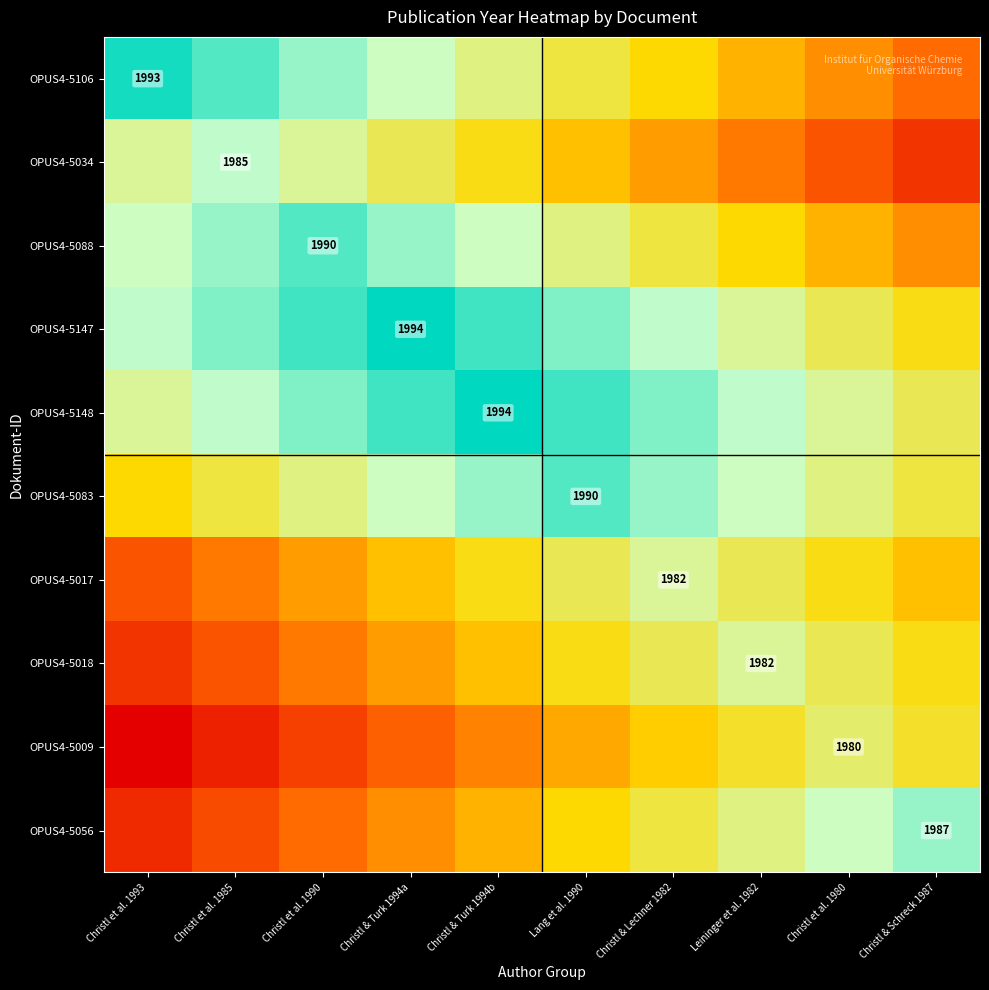

True or false: OPUS4-5148 has a value of 3298 at Christl & Turk 1994b.

False